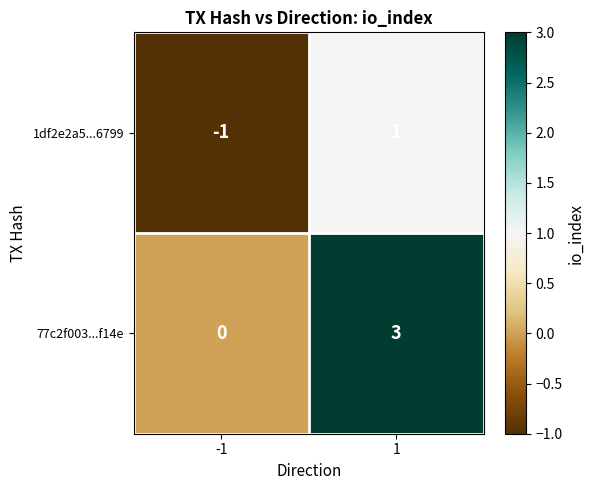

Which series changed the most between -1 and 1?

77c2f003...f14e